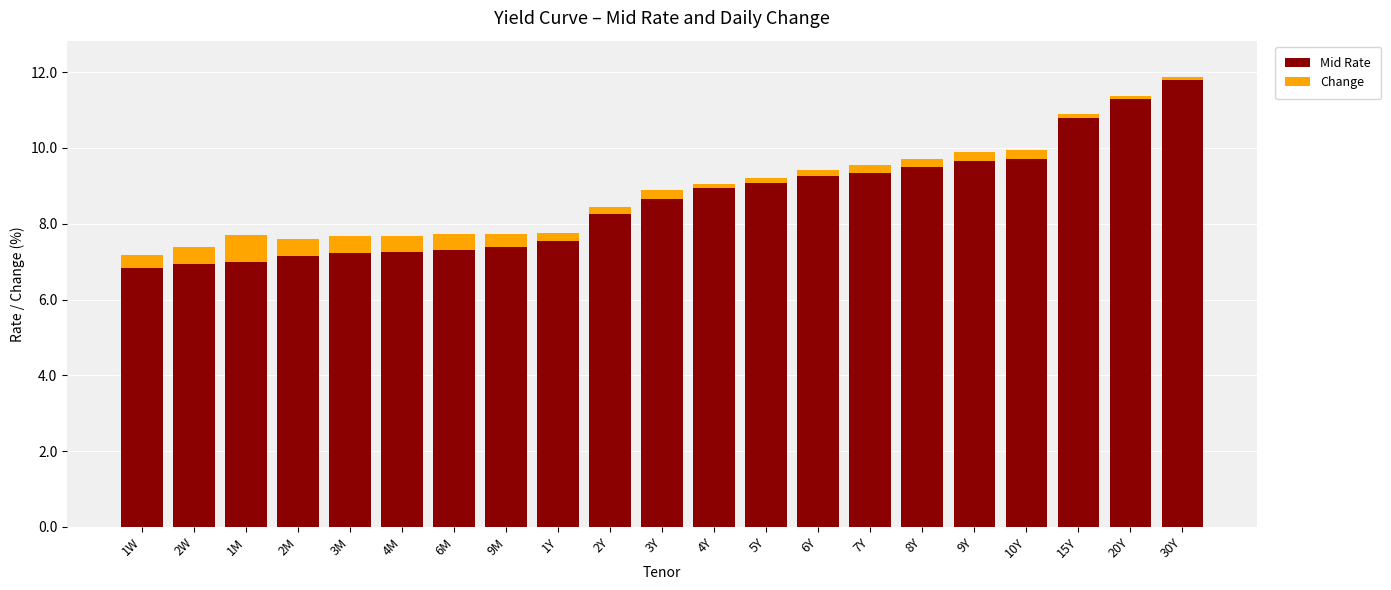

What are all the series names shown in the legend?

Mid Rate, Change